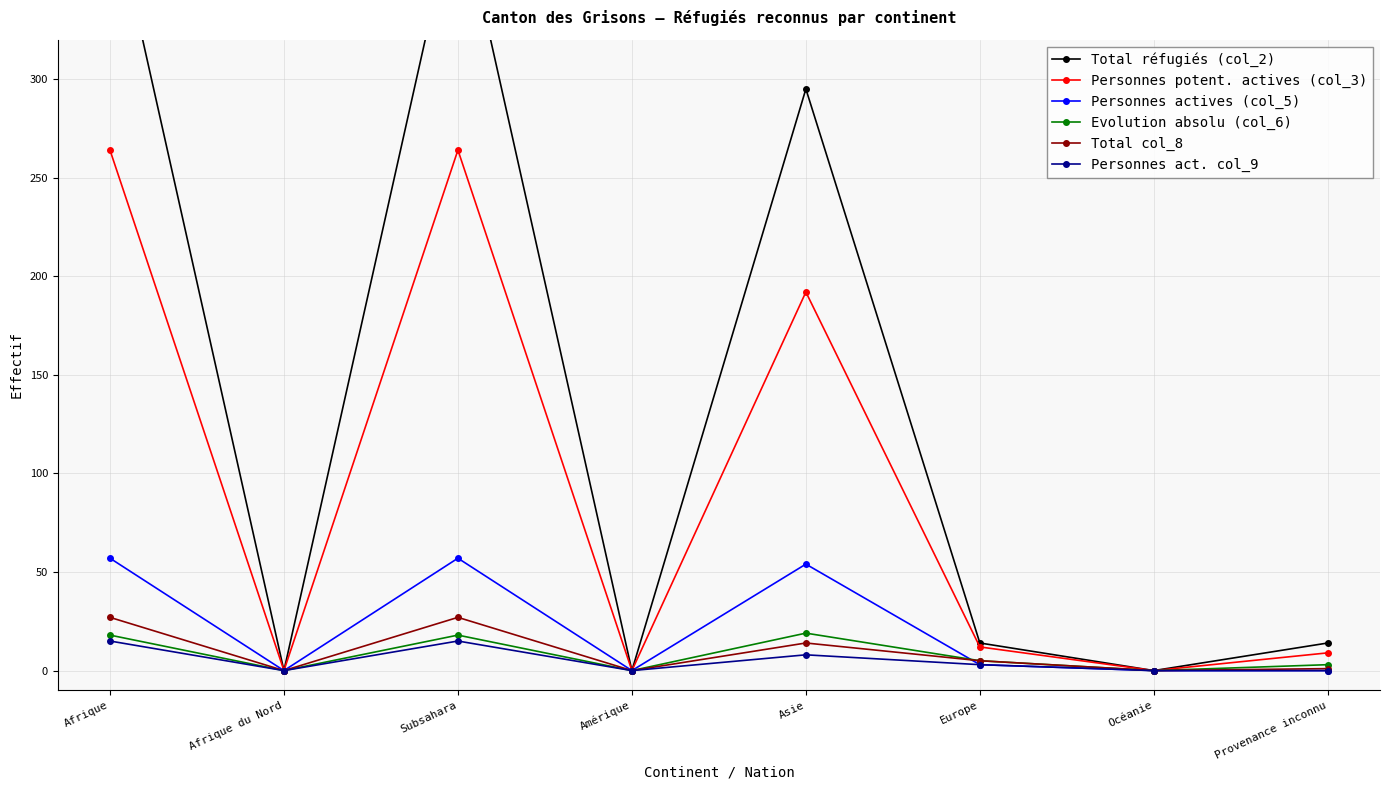

What is the value of the Evolution absolu (col_6) point at the 6th from the left?

5